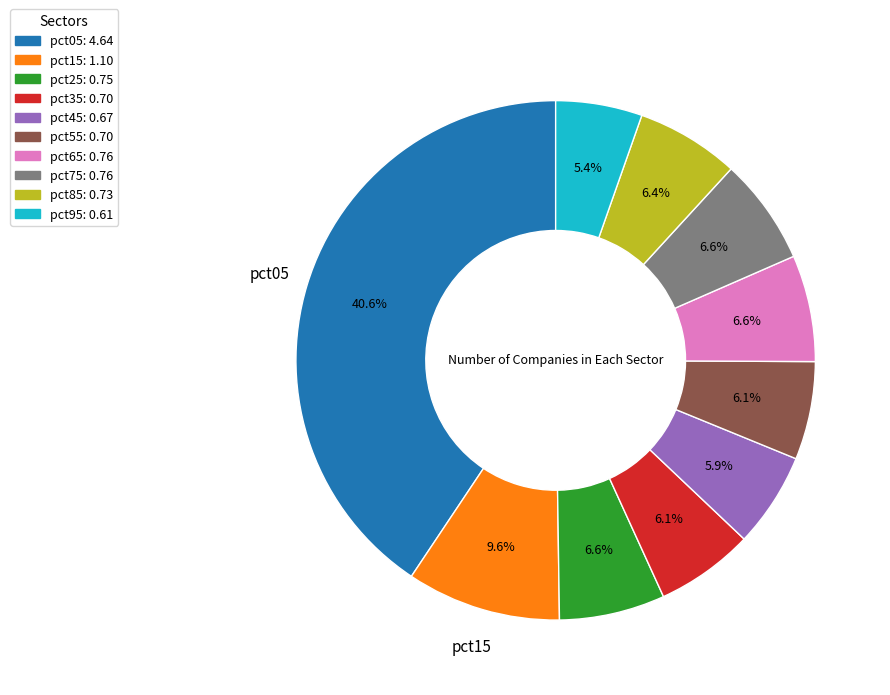

Does any single category account for the majority?

No